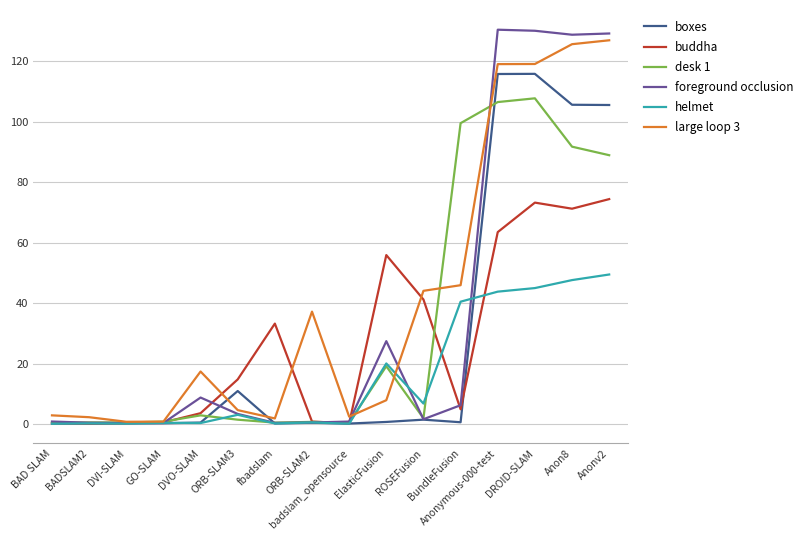

What is the difference between the buddha values at GO-SLAM and Anon8?

70.7